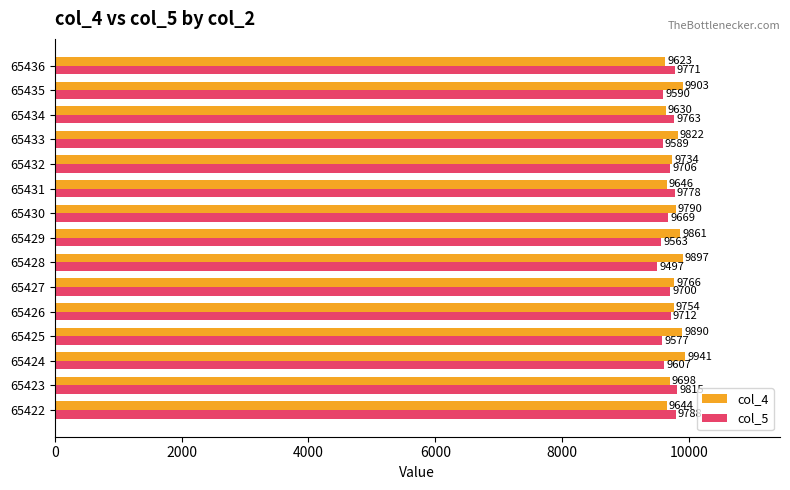

At which label does col_5 reach its minimum?

65428